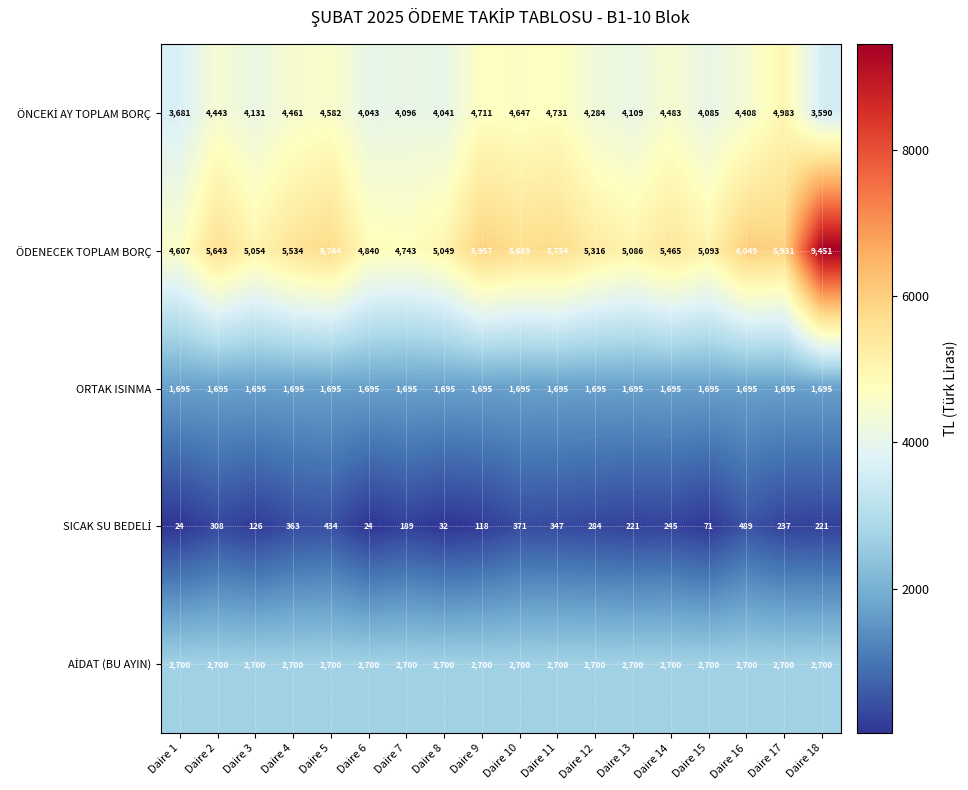

What is the spread (max minus min) of values at Daire 6?

4816